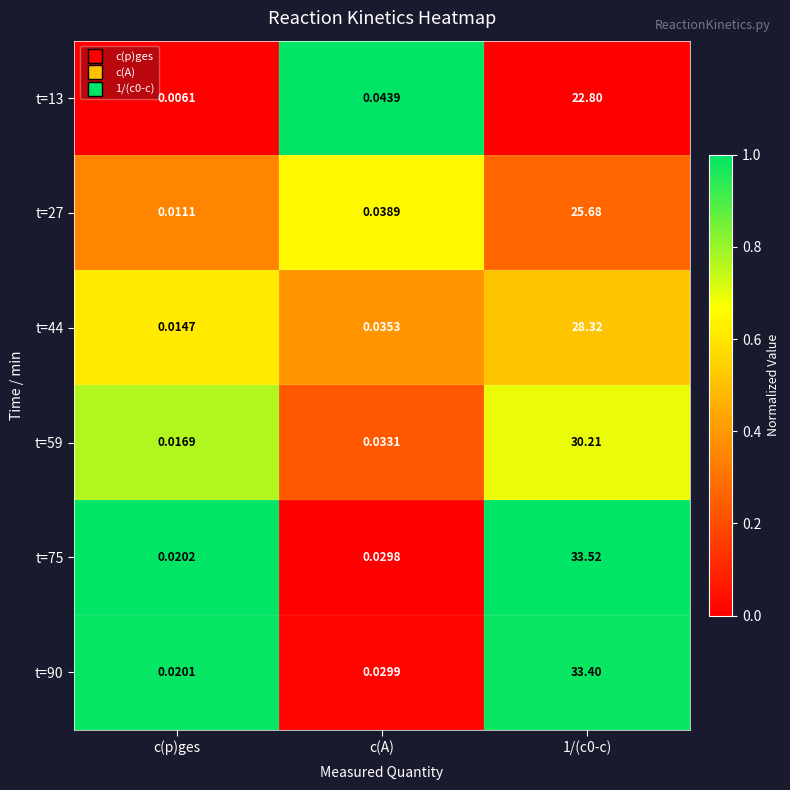

At which label is t=44 closest to 14?

c(A)